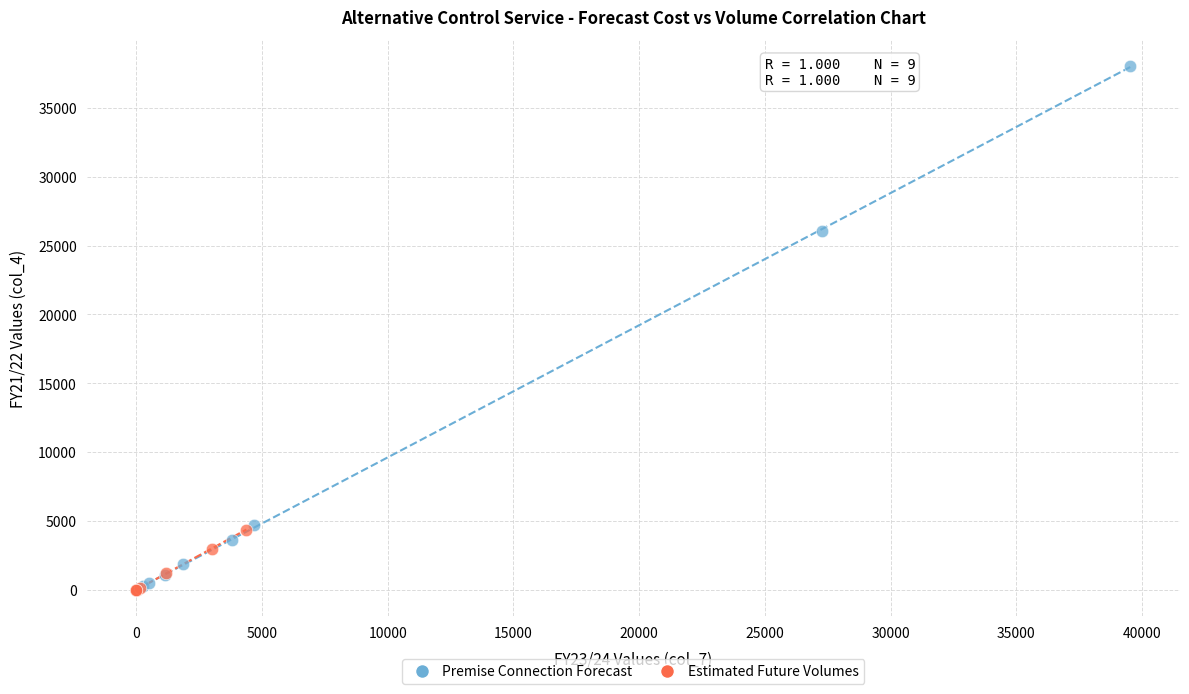

Which series has the widest spread of Y values?

Premise Connection Forecast